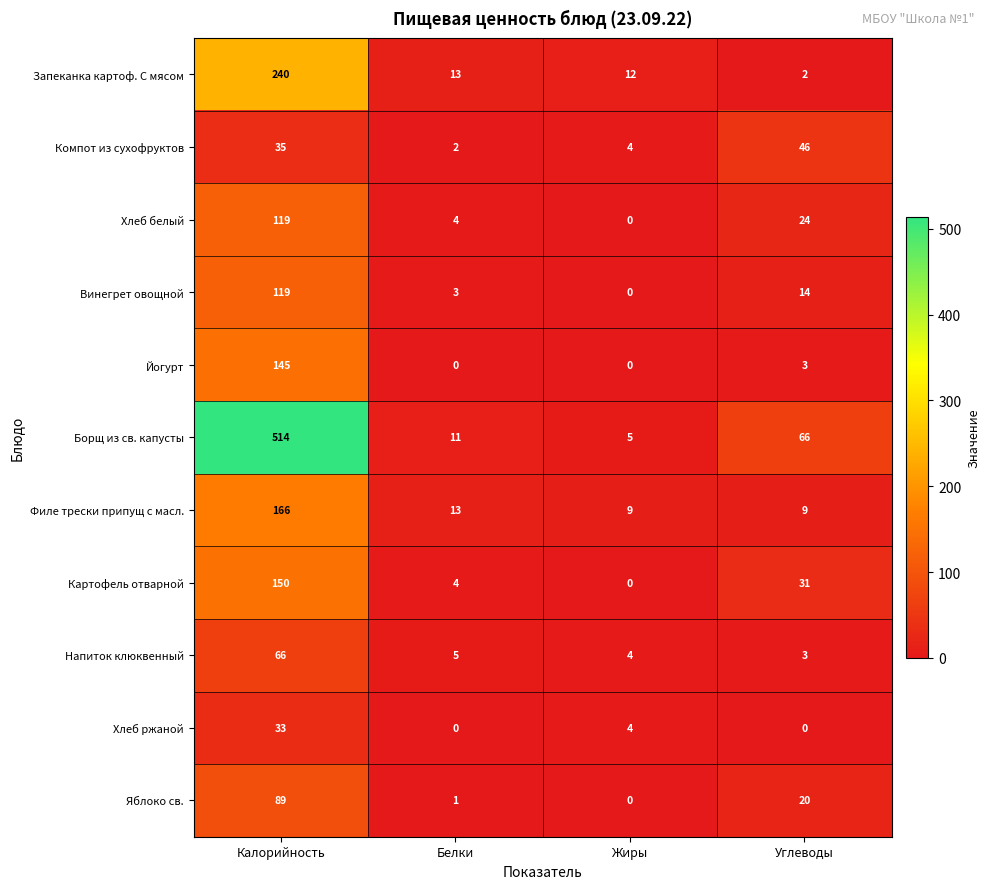

Which category has the highest value across all series?

Калорийность